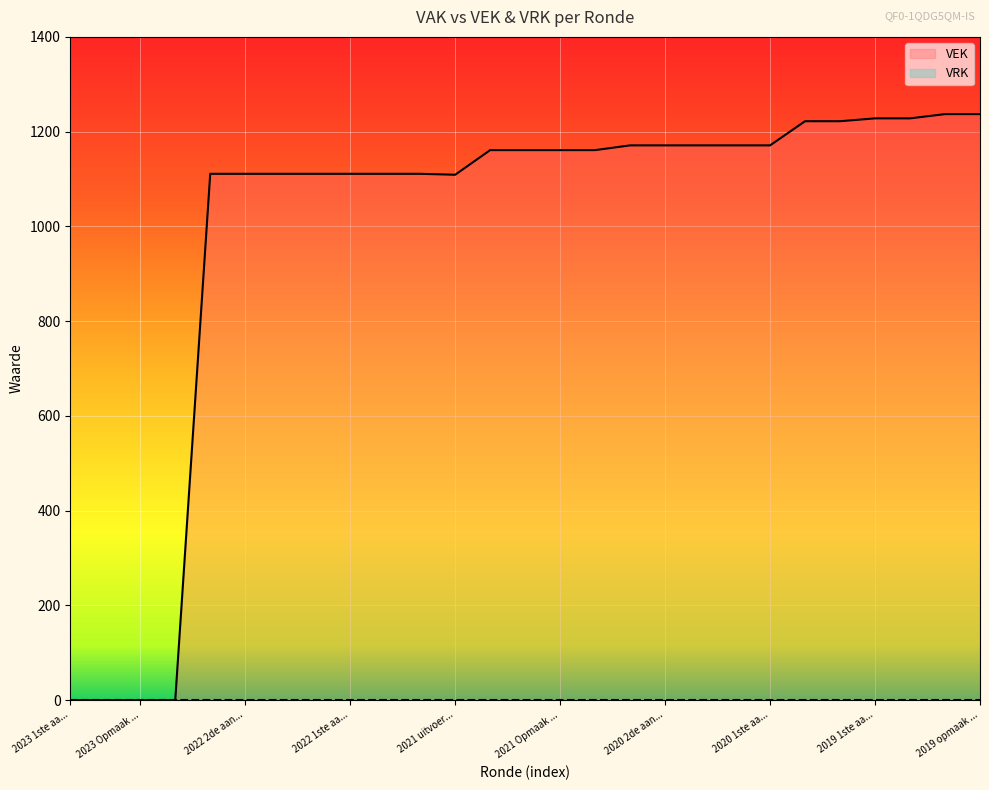

What is the sum of all values?

26759